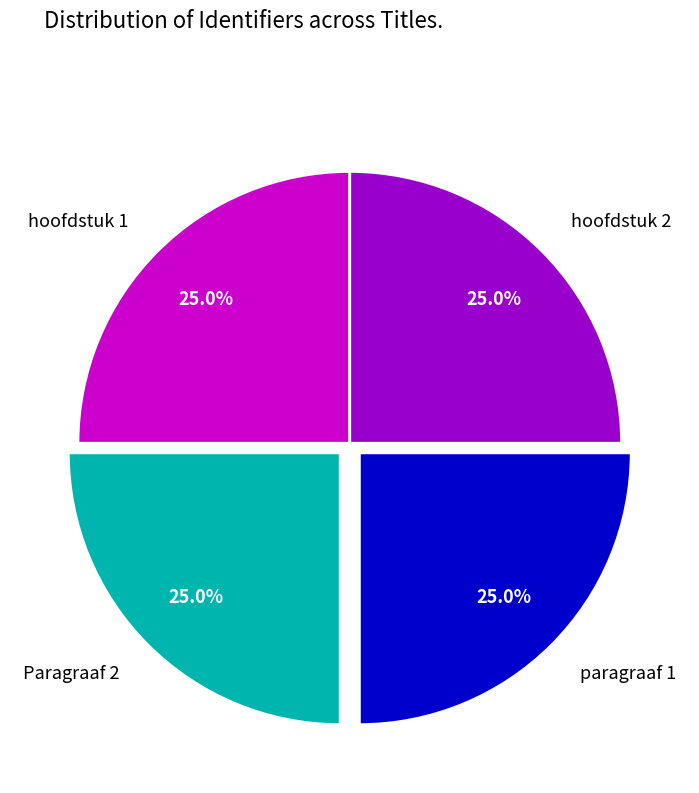

To the nearest percent, what percentage of the pie is Paragraaf 2?

25%